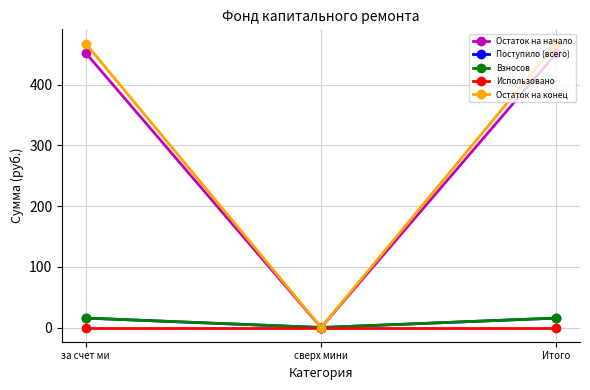

What is the average value of the Остаток на начало series?

301.4